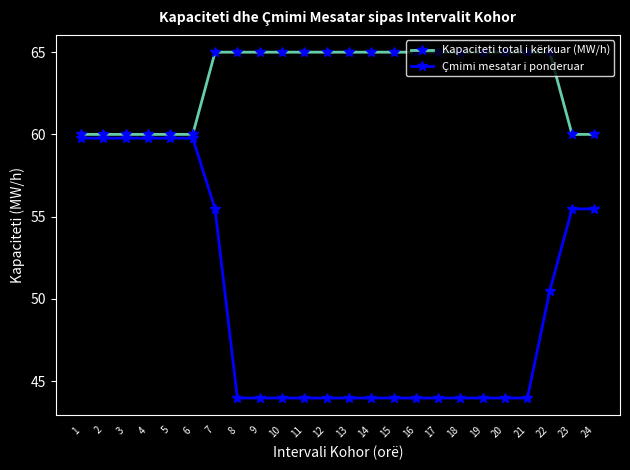

How many categories are shown in the chart?

24